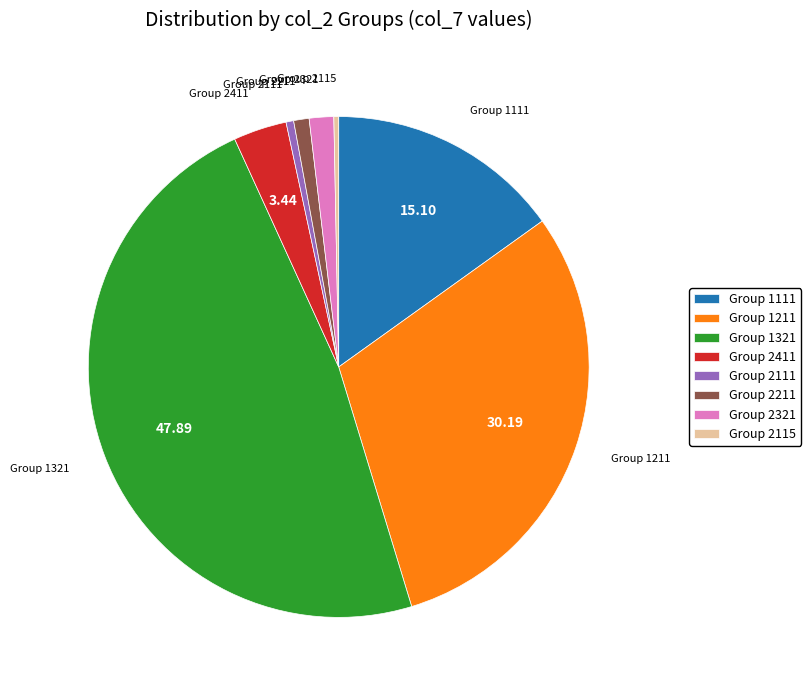

Which slice is the largest?

Group 1321